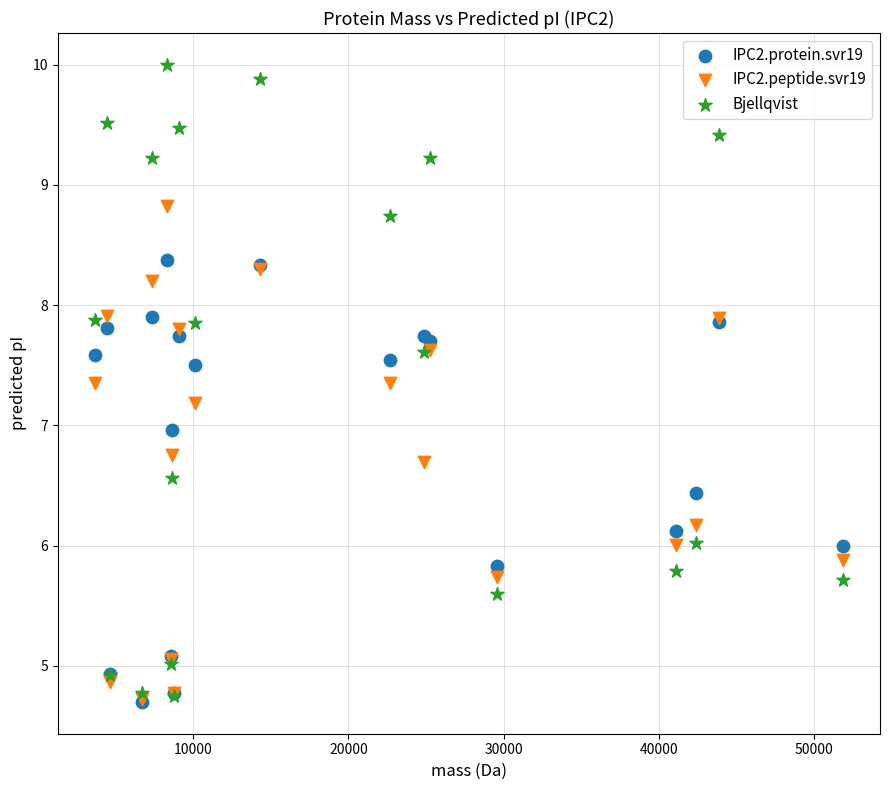

Which series has the widest spread of Y values?

Bjellqvist